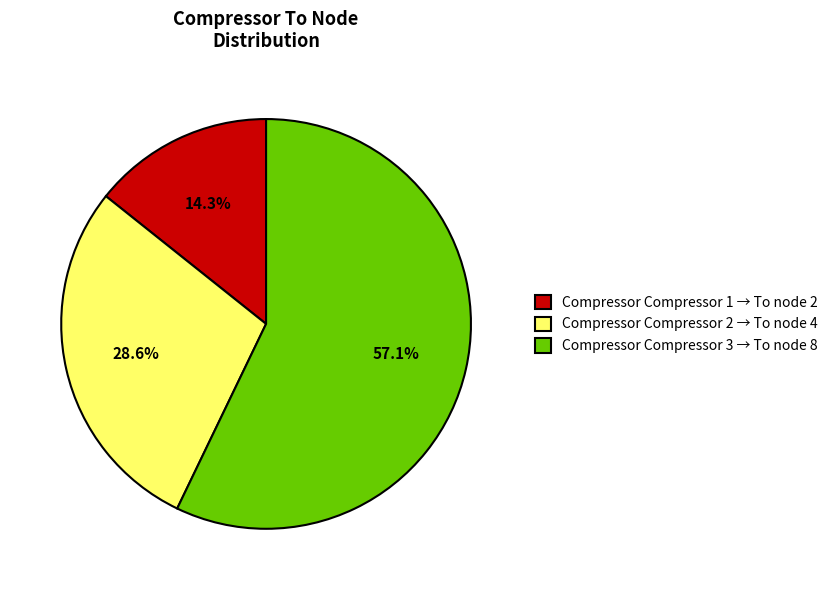

Count the number of slices in the pie.

3